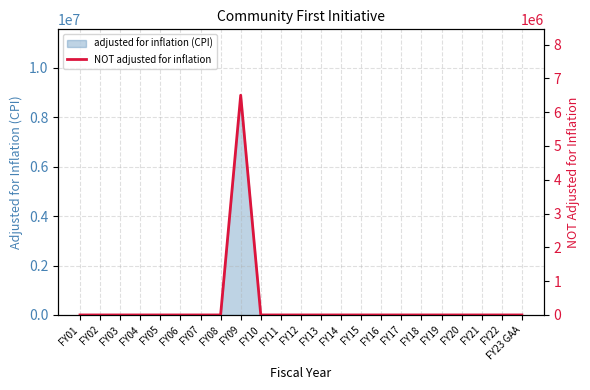

The chart shows a value of -2595548 at FY15. True or false?

False